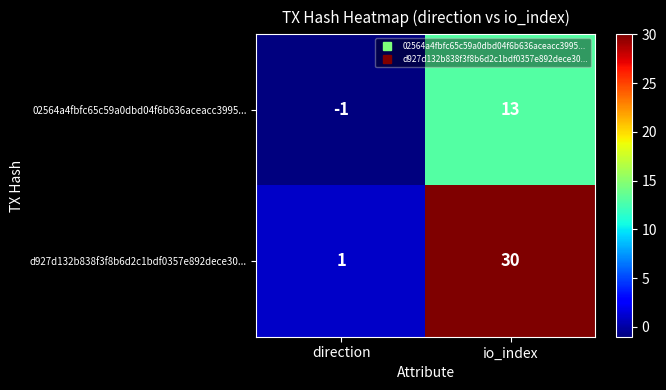

True or false: d927d132b838f3f8b6d2c1bdf0357e892dece30... has a value of 42 at io_index.

False